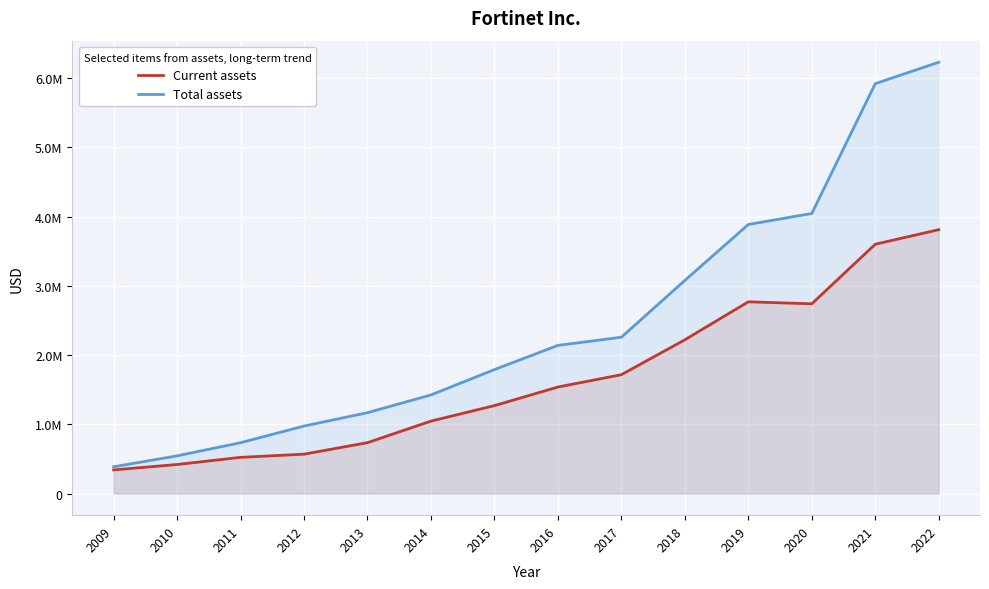

True or false: Current assets and Total assets cross at least once.

False